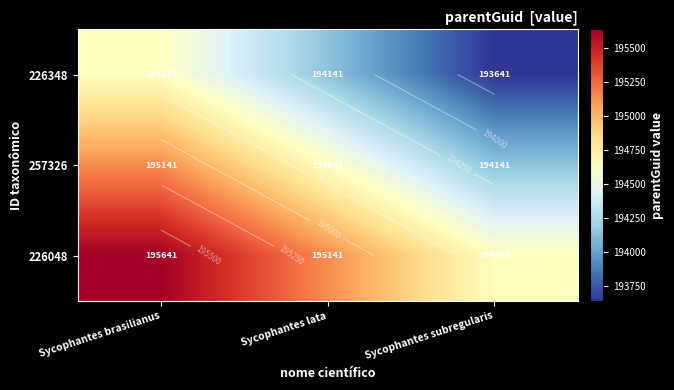

Count the 226348 values in the range 193641 to 194641.

3